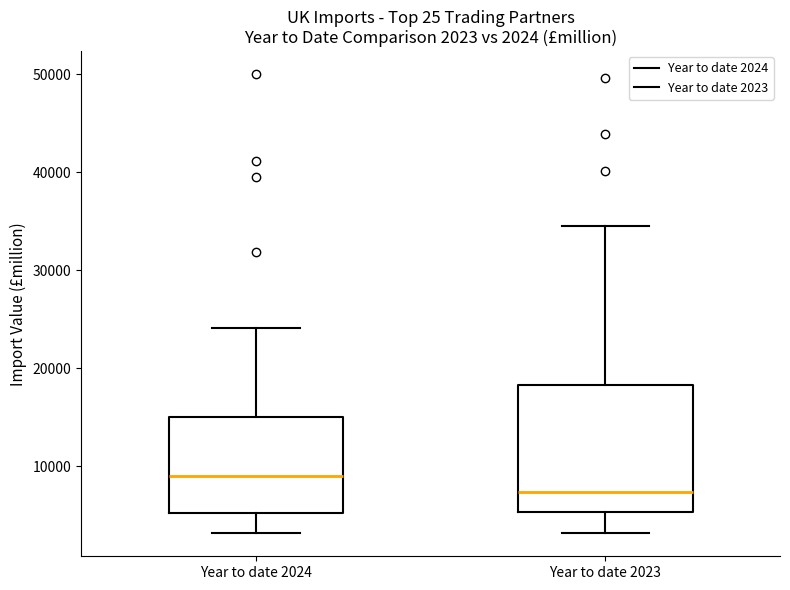

Which box has the highest median line?

Year to date 2024